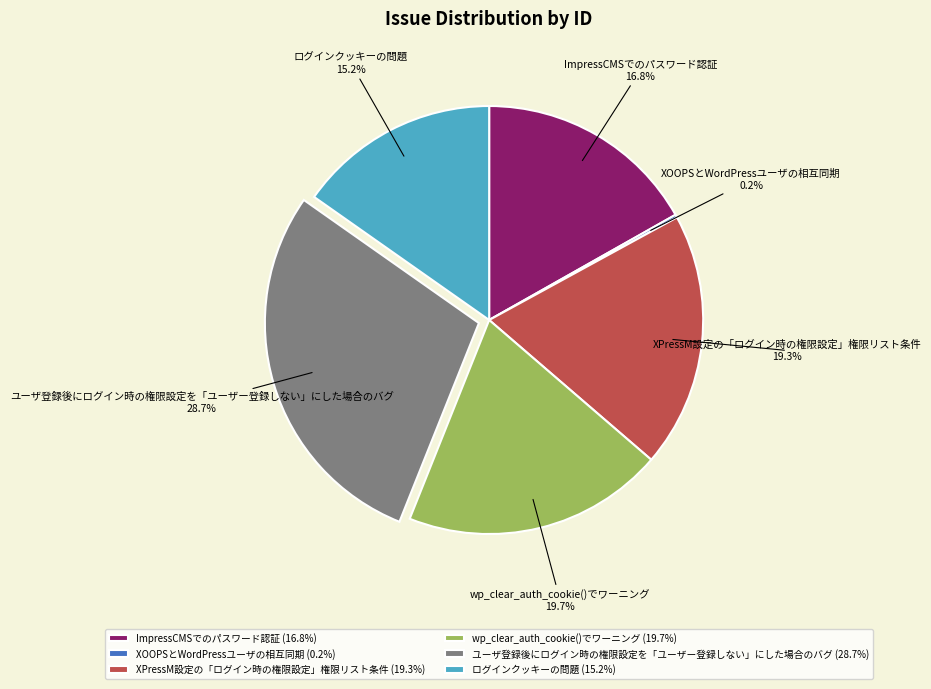

Do ImpressCMSでのパスワード認証 and XPressM設定の「ログイン時の権限設定」権限リスト条件 together represent more than half of the pie?

No